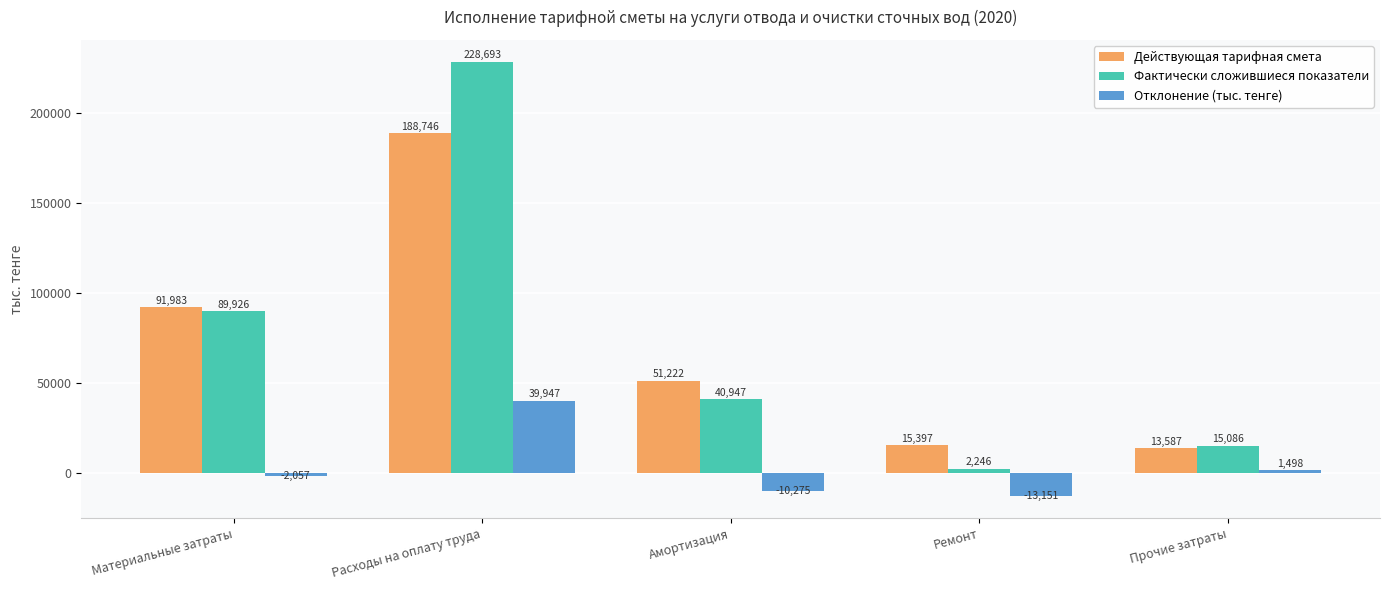

How many data points in Фактически сложившиеся показатели are less than 40946?

2